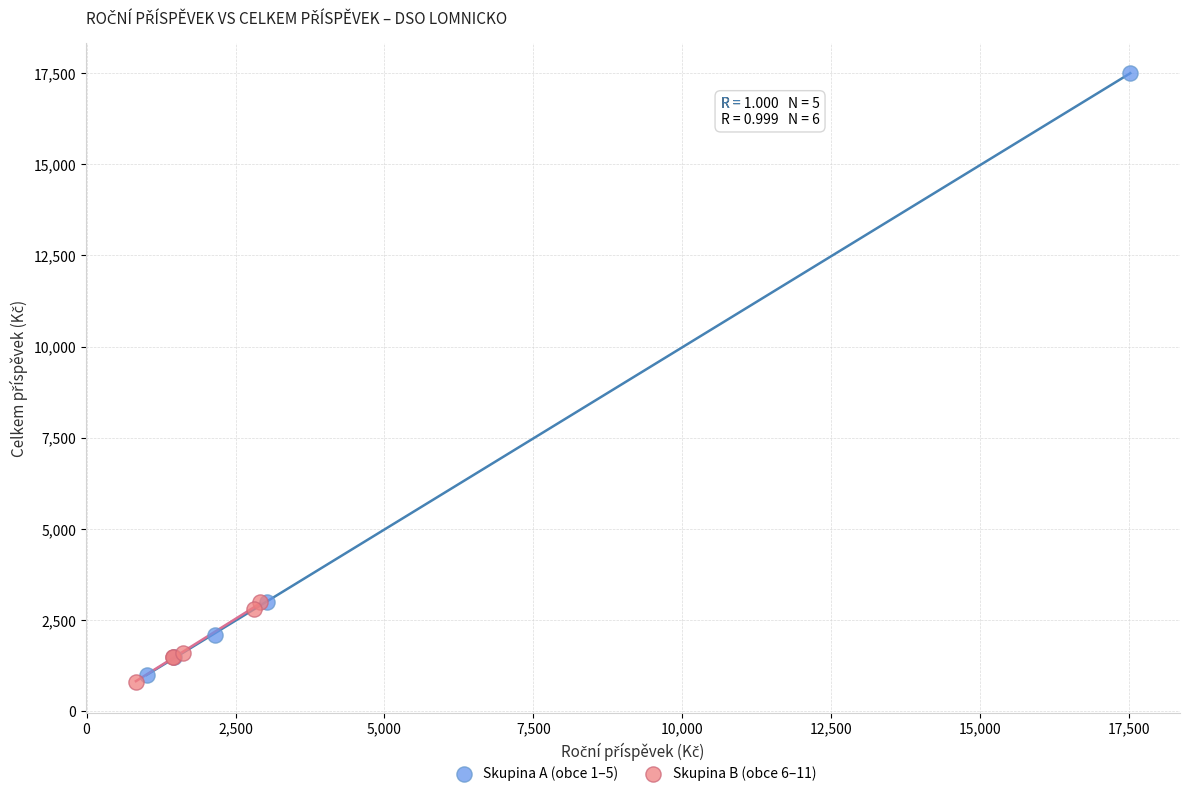

Which series has the widest spread of Y values?

Skupina A (obce 1–5)